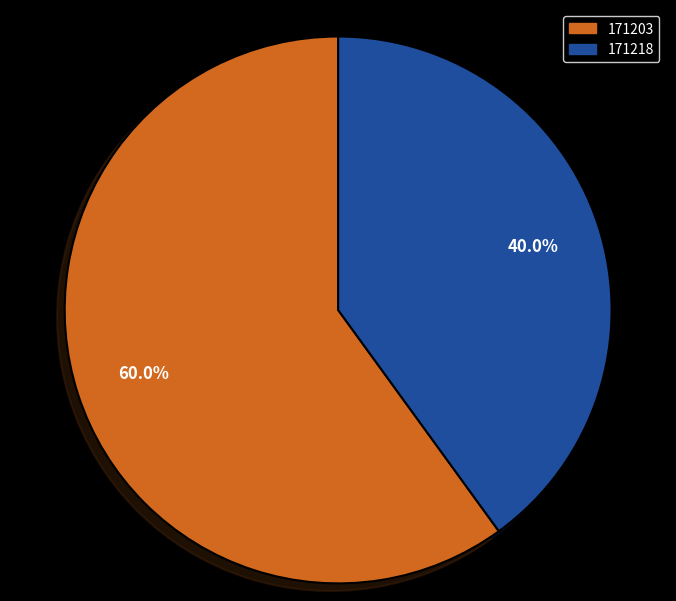

What percentage do 171203 and 171218 together represent?

100.0%